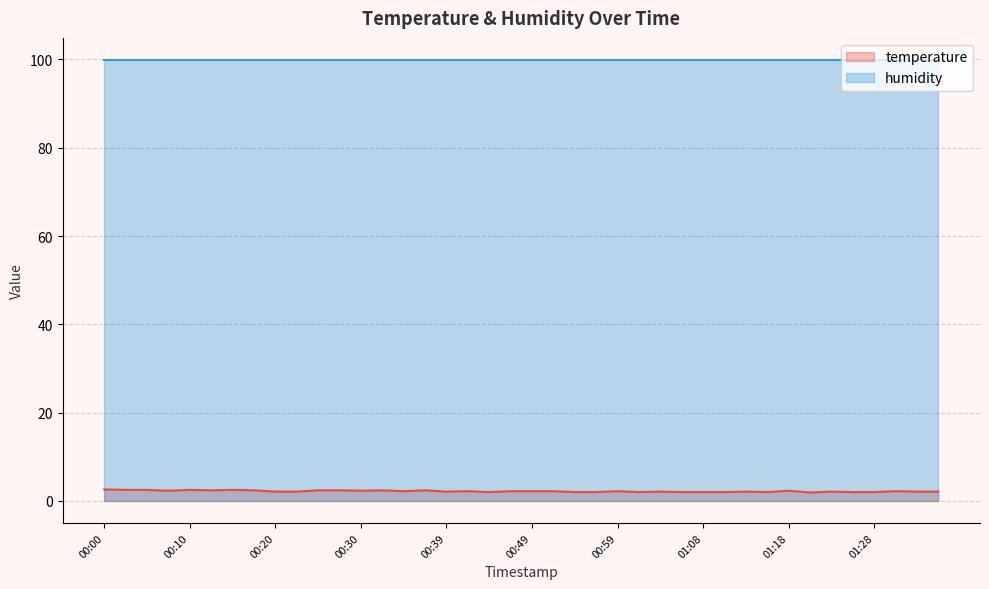

True or false: there are more than 2 points higher than both neighbors.

True